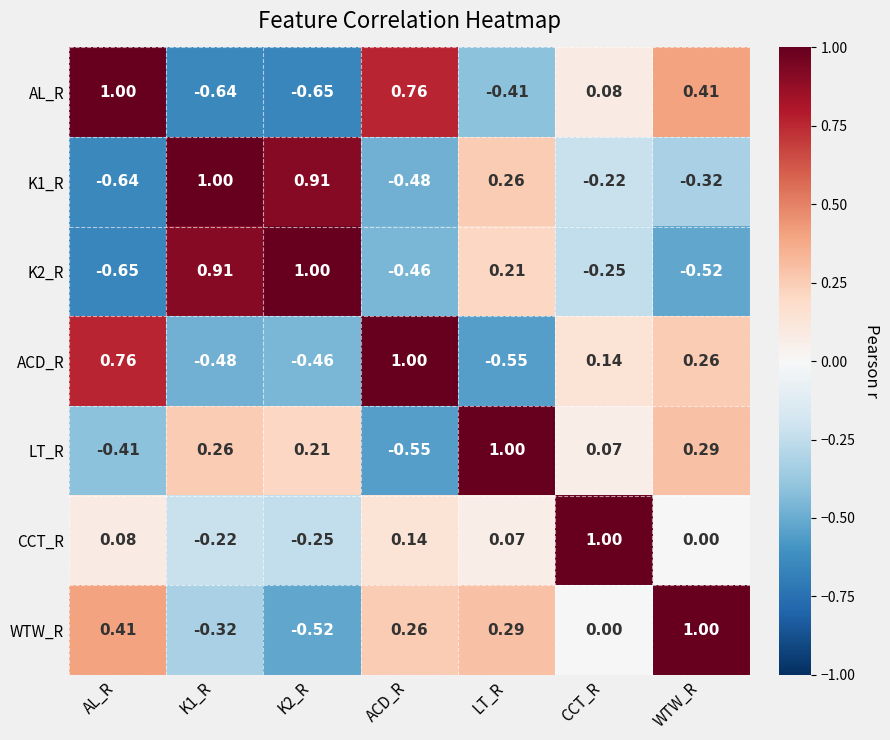

At K2_R, list the series in order from largest to smallest.

K2_R, K1_R, LT_R, CCT_R, ACD_R, WTW_R, AL_R